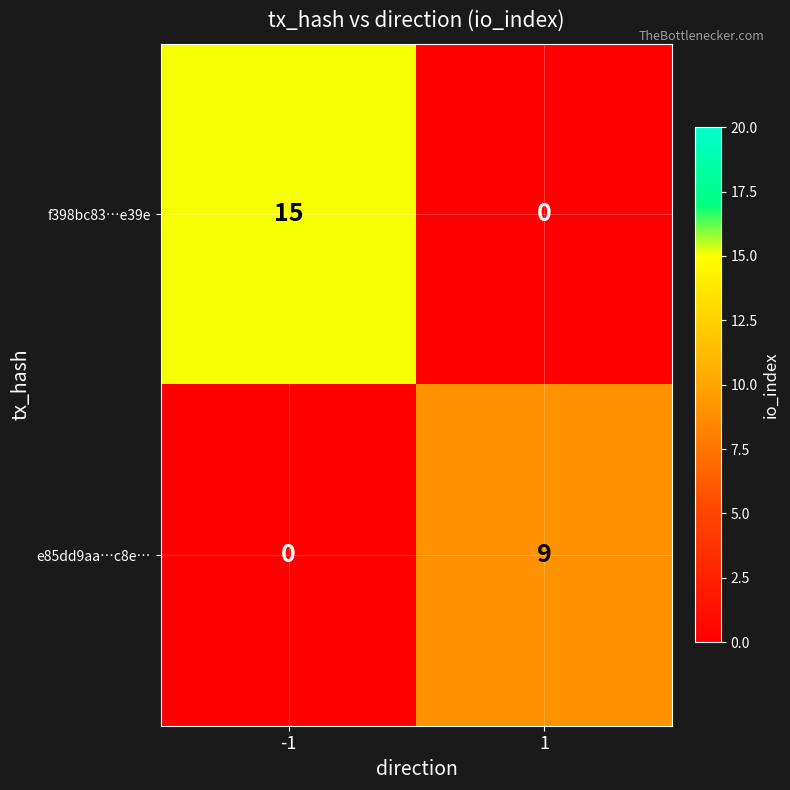

Reading left to right, extract all data points from this chart.

f398bc83…e39e: 15	0
e85dd9aa…c8e…: 0	9